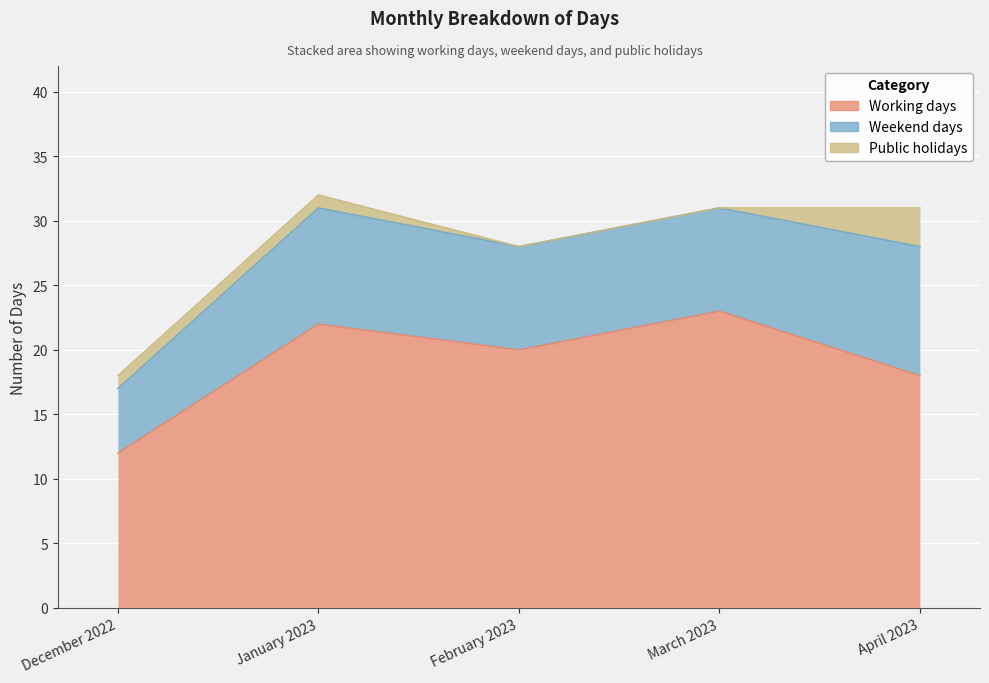

How many Weekend days values are between 8 and 9?

3